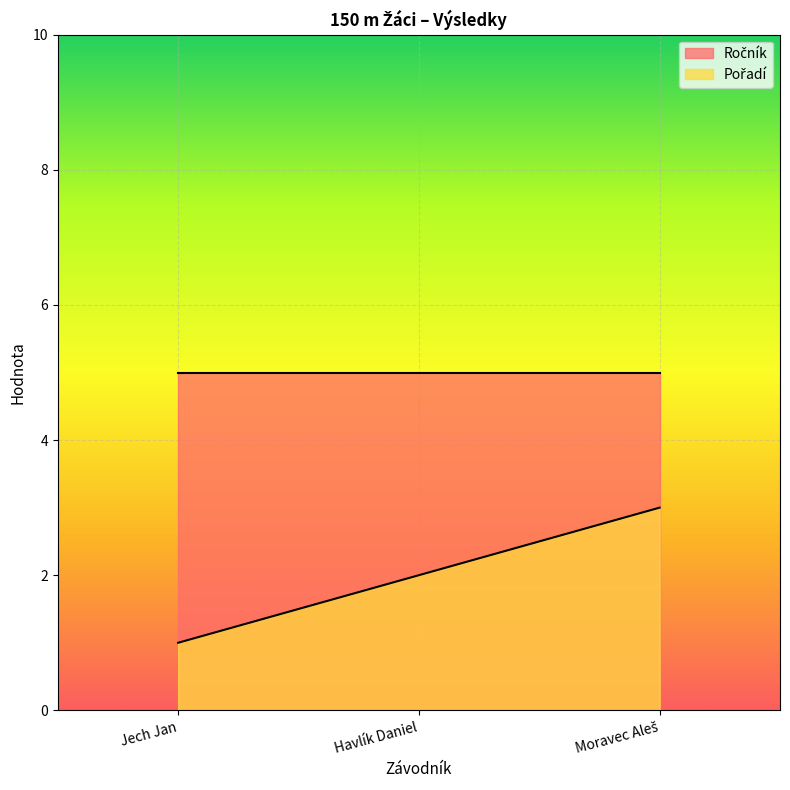

What is the ratio of the value at Moravec Aleš to the value at Havlík Daniel?

1.5